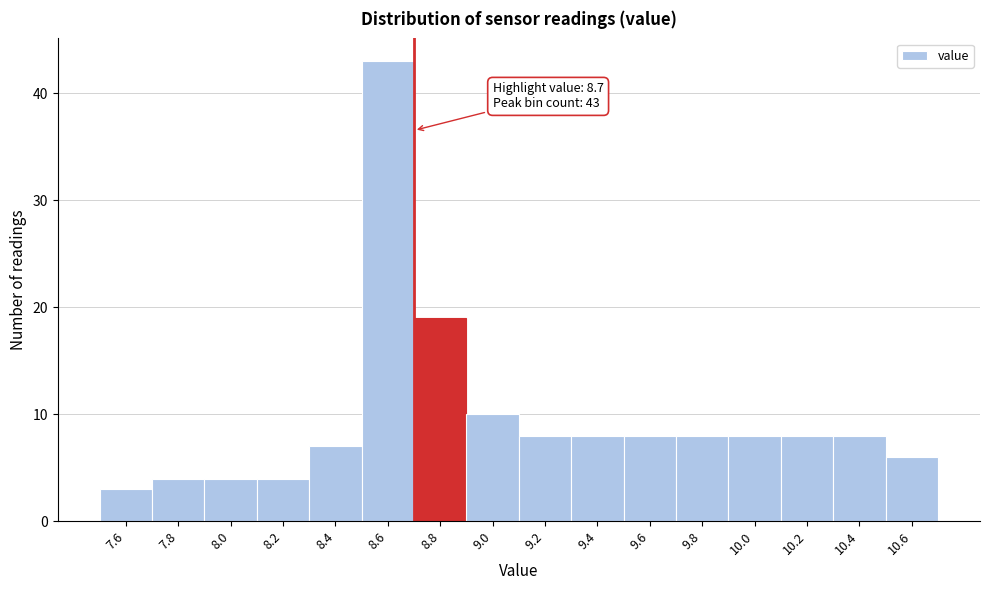

Which range on the x-axis has the tallest bar?

8.5 to 8.7